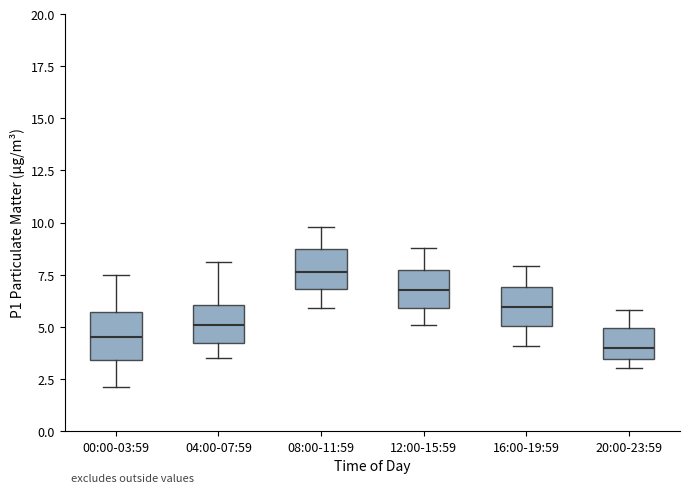

Which box's median line is the highest?

08:00-11:59